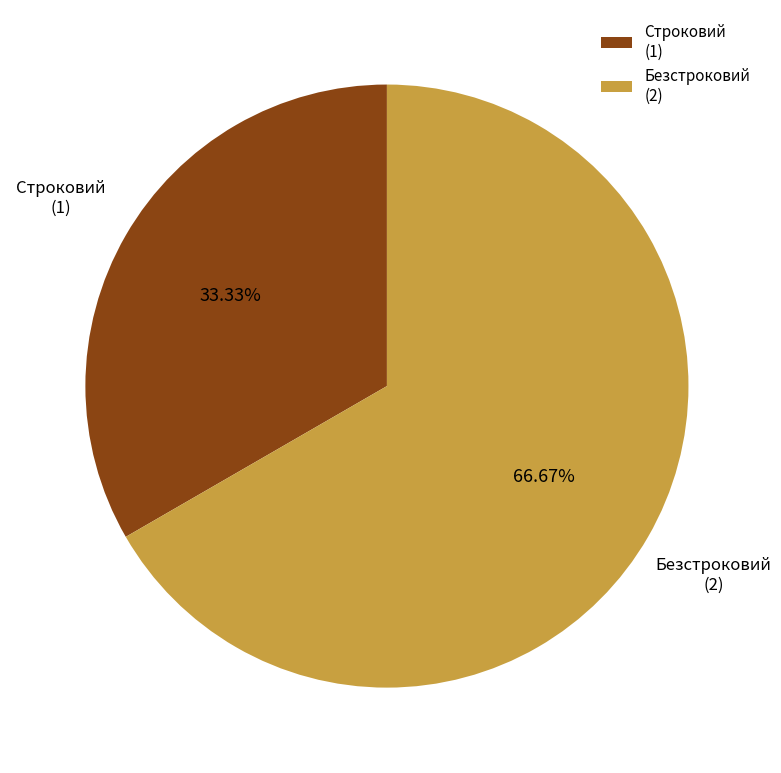

Is it true that Строковий is 40% of the pie?

False